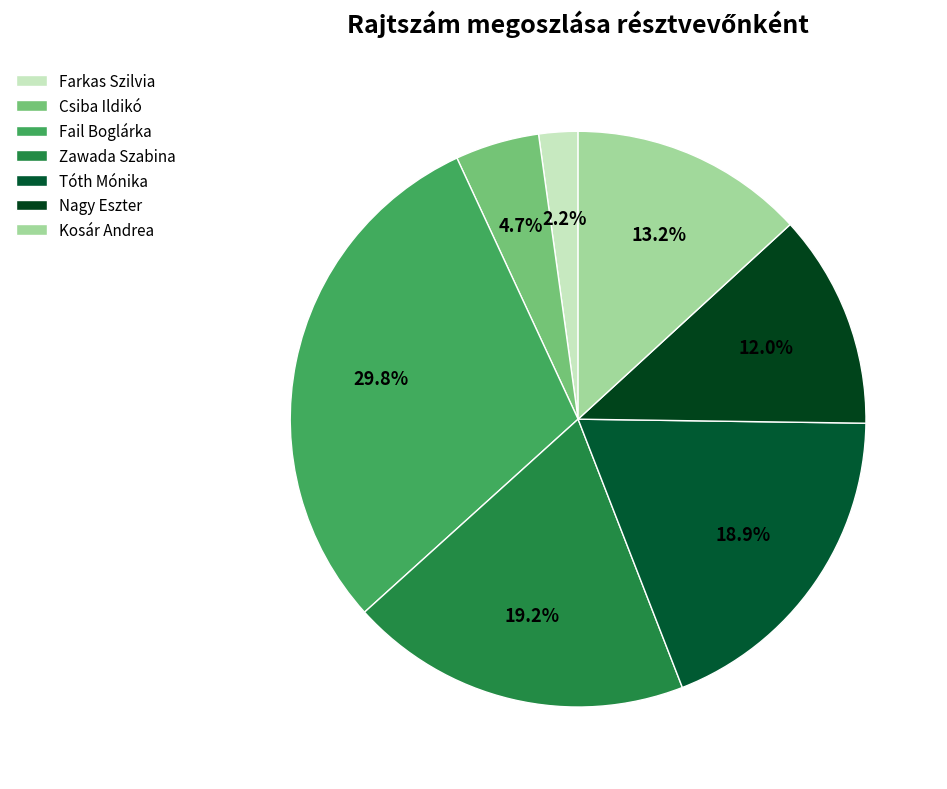

What is the ratio of the value at Csiba Ildikó to the value at Nagy Eszter?

0.4